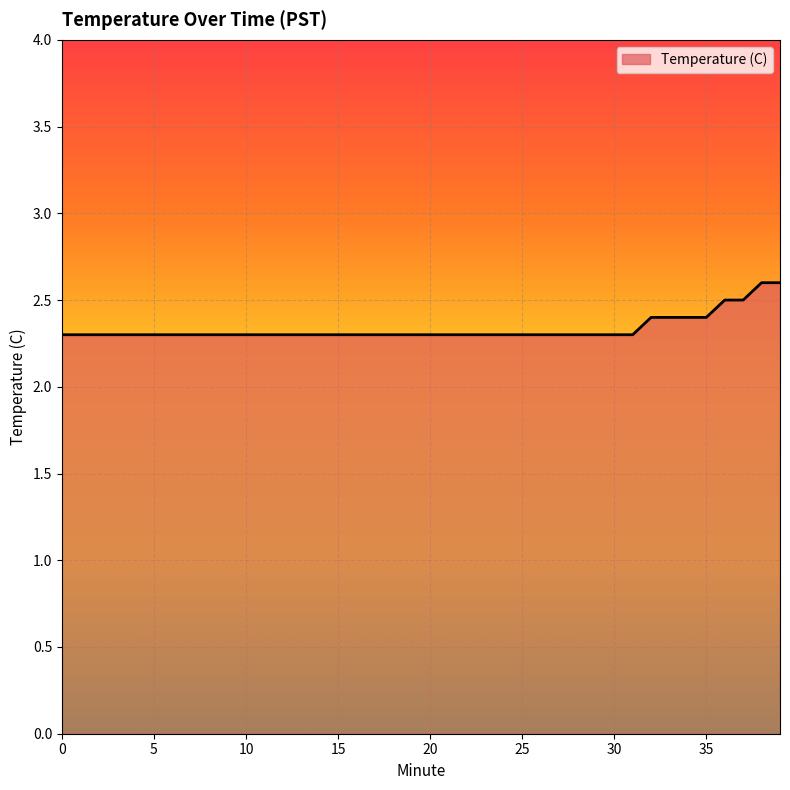

What is the difference between the maximum and minimum values?

0.3